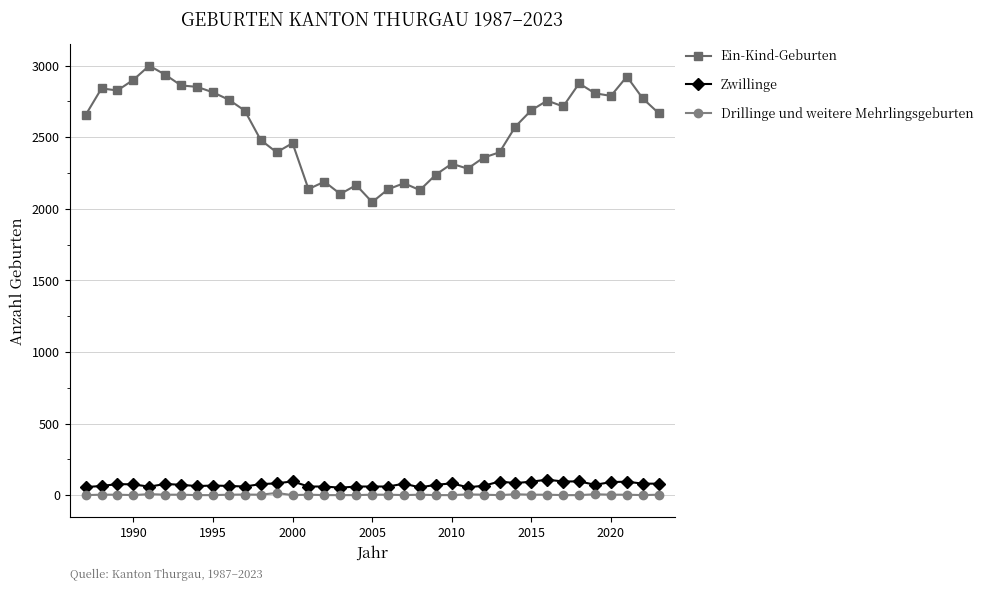

What is the value of the Zwillinge point at the 27th from the left?

95